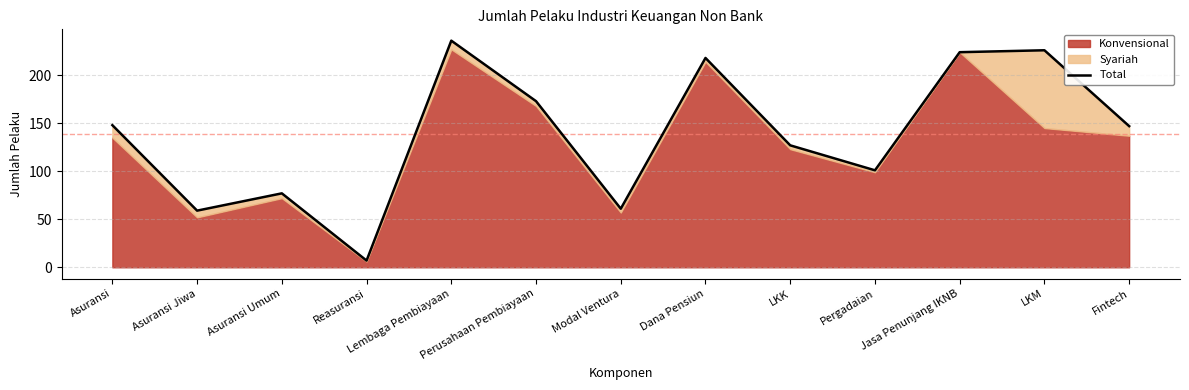

What is the difference between the second highest and second lowest values?

167